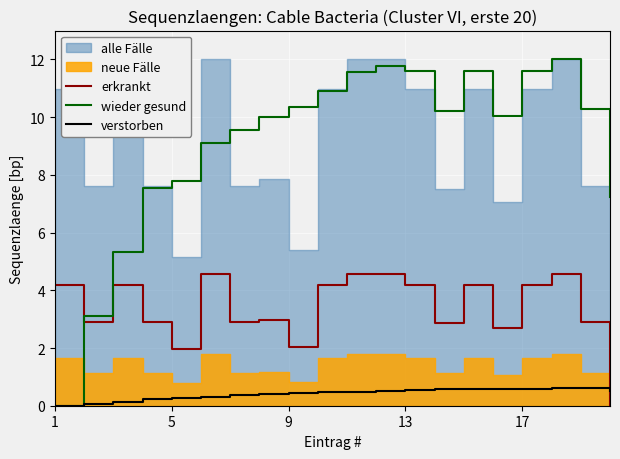

True or false: erkrankt has a value of 4.2 at 17.

True